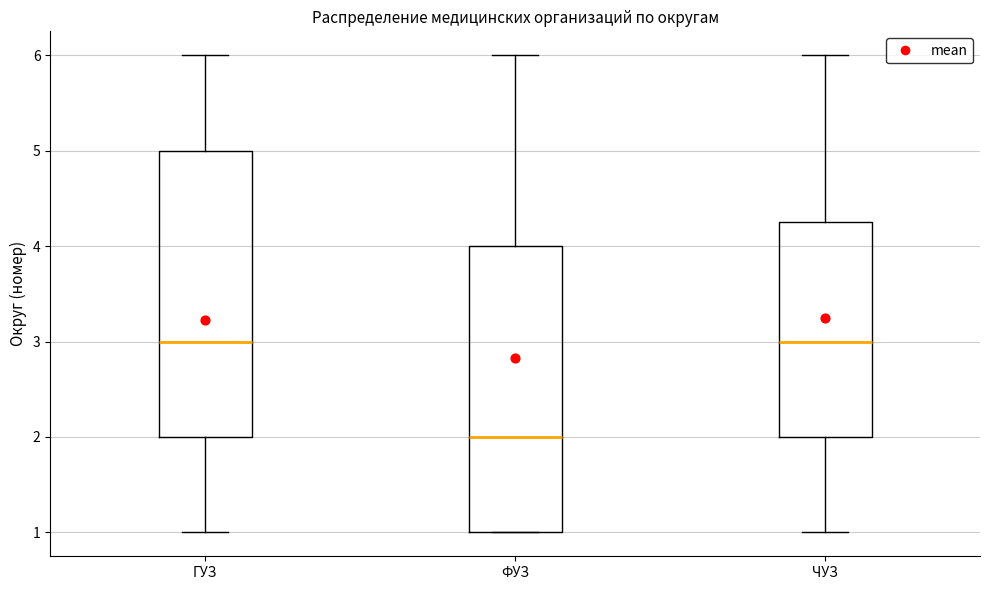

Where is the upper edge of the box for ГУЗ on the y-axis? The values are not printed on the chart, so give them approximately, as read against the axis.

5.0